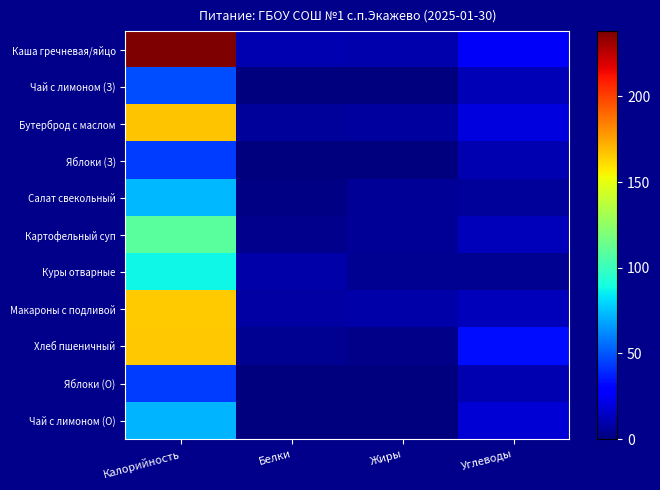

Between Жиры and Углеводы, which series saw the biggest shift?

Хлеб пшеничный